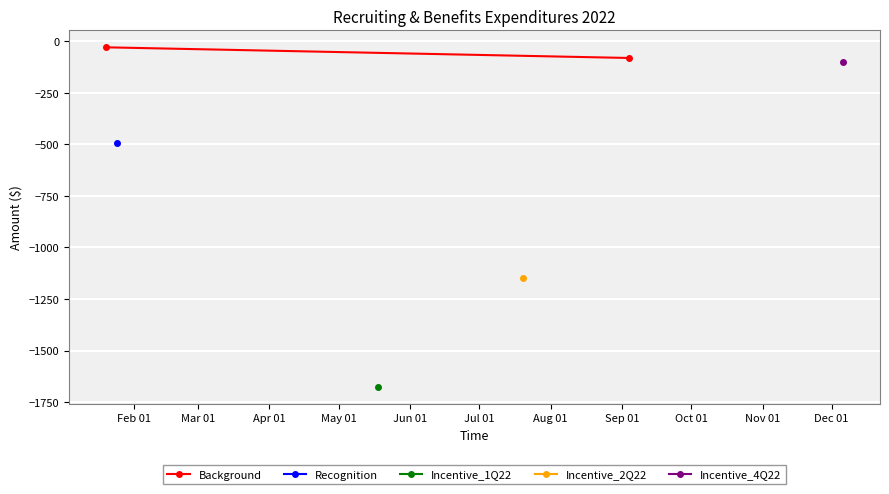

Which has a higher value, Feb 01 or Mar 01?

Feb 01